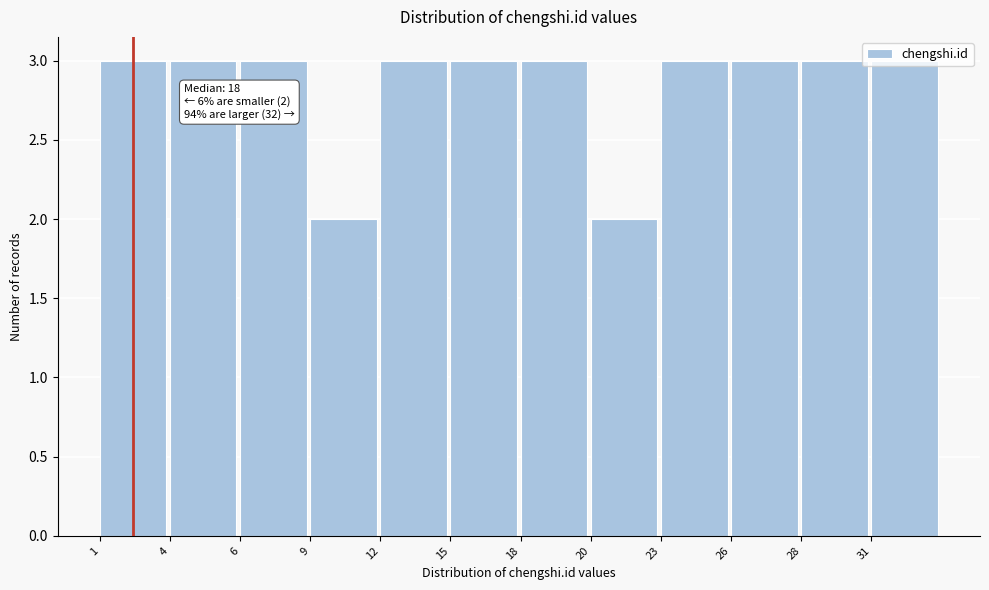

What is the ratio of the value at 15 to the value at 4?

1.0